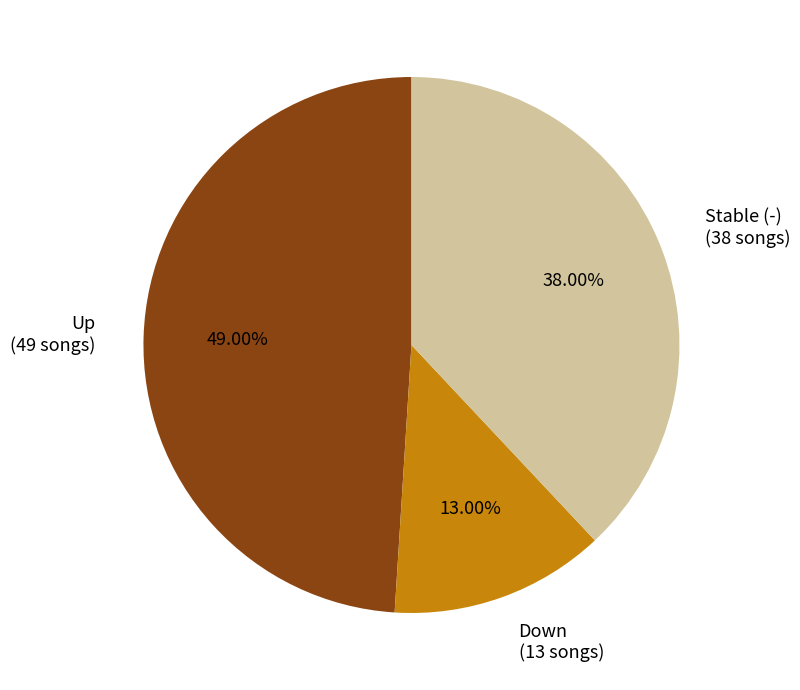

Is the sum of Stable (-) (38 songs) and Down (13 songs) greater than half?

Yes